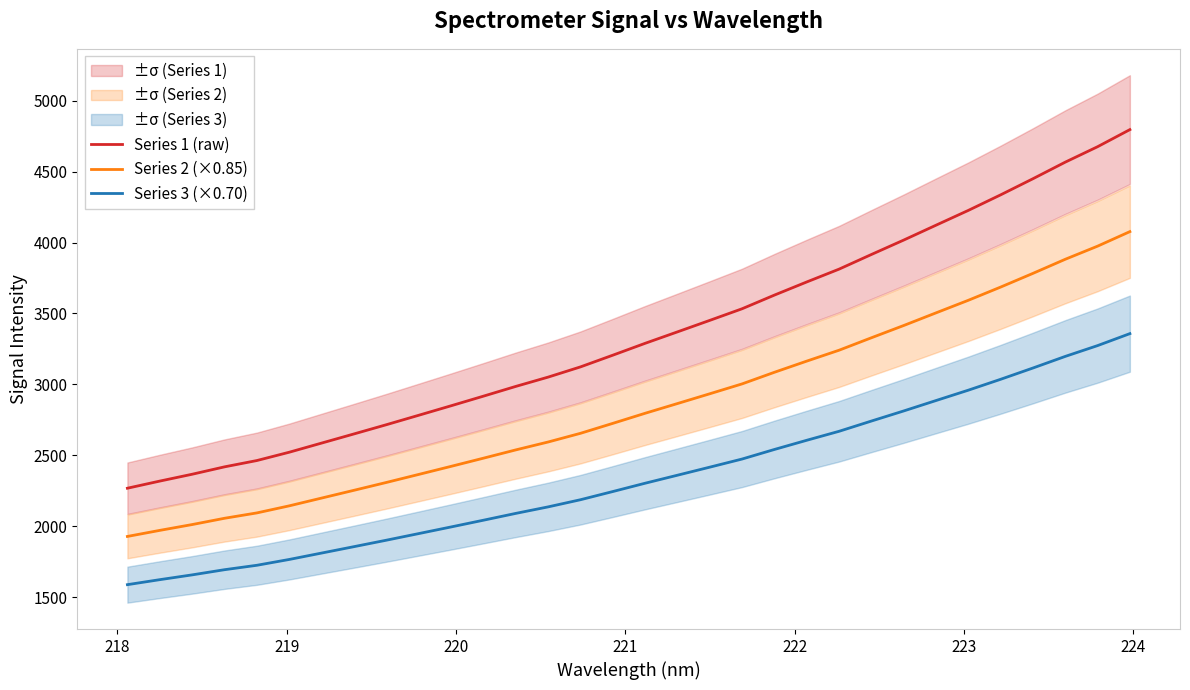

What is the lowest value of the Series 3 (×0.70) series?

1587.1